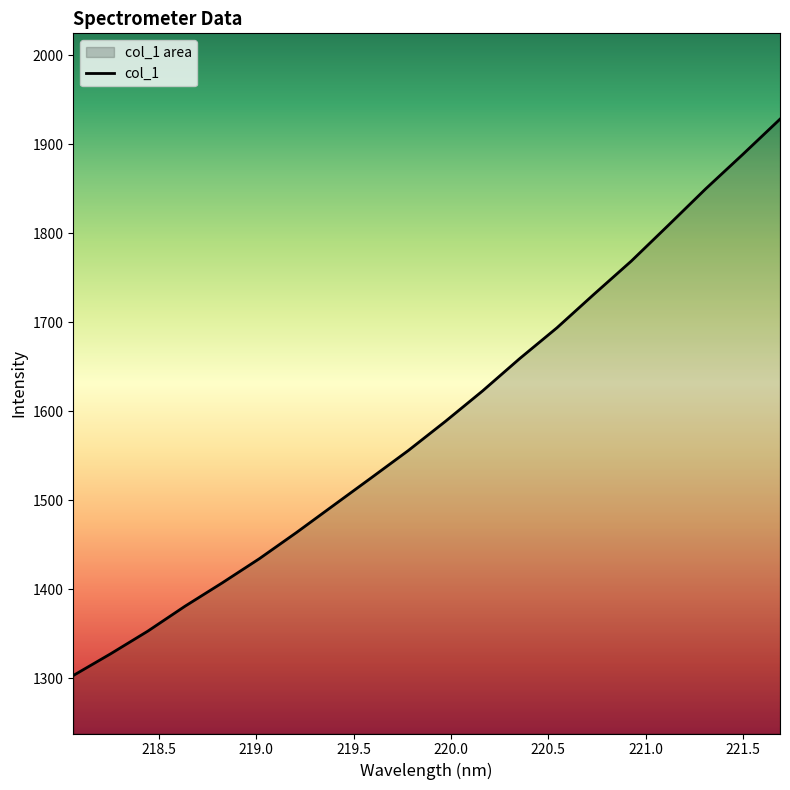

What is the minimum value shown in the chart?

1303.3